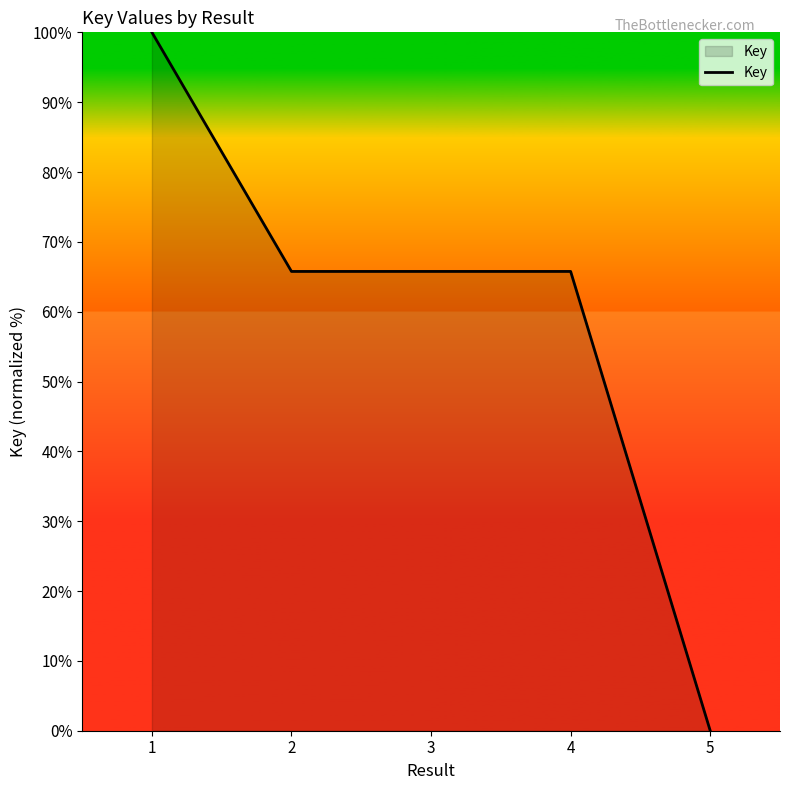

Which label corresponds to the smallest value in the chart?

5